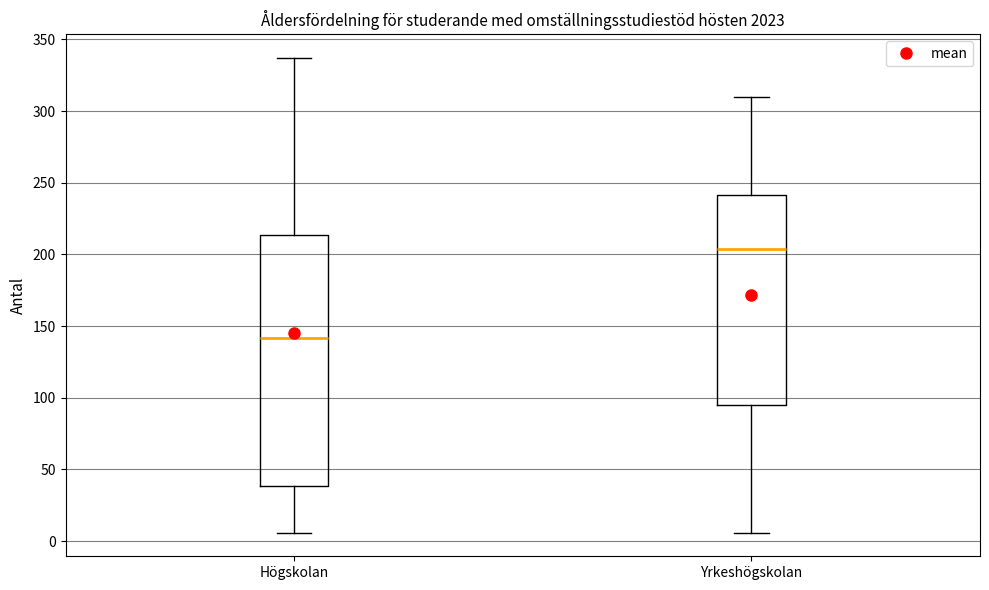

Which box is the tallest, from its lower edge to its upper edge?

Högskolan